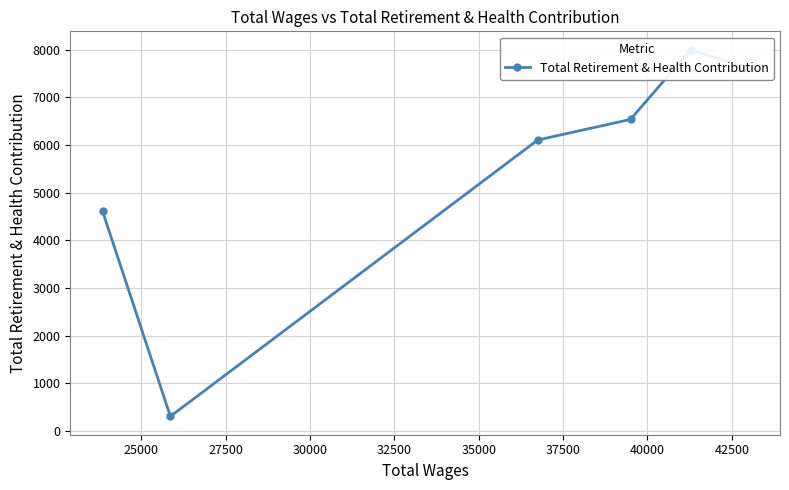

What is the sum of all values?

33183